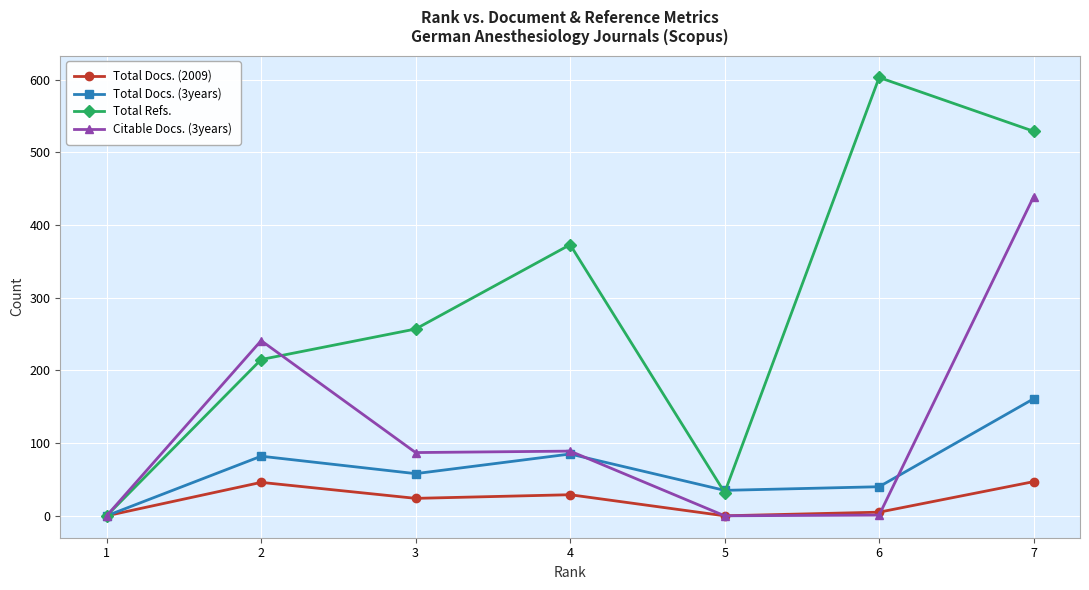

What is the difference between the maximum and minimum values in the Total Refs. series?

603